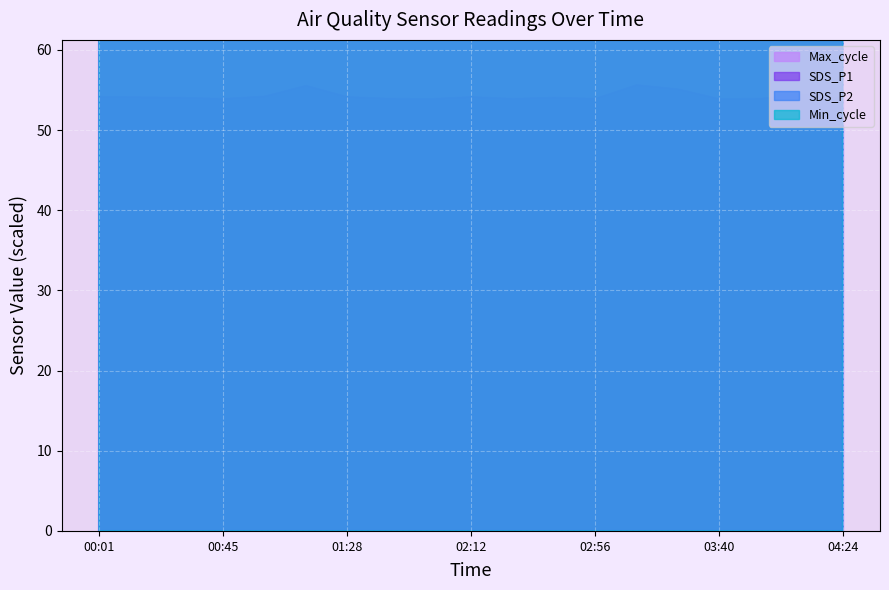

Count the number of categories in the chart.

19